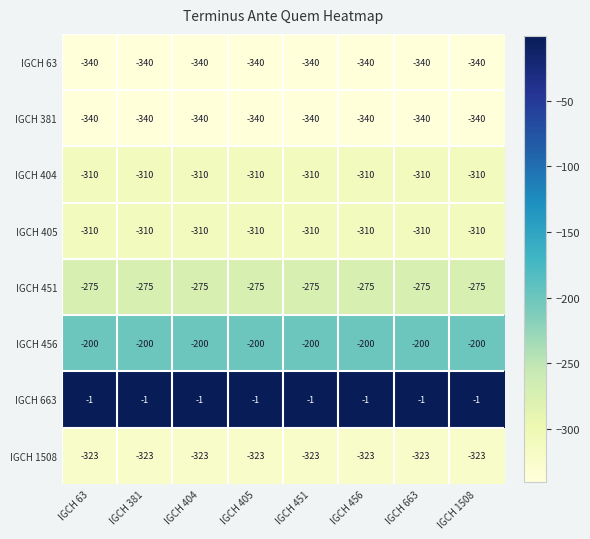

True or false: IGCH 405 has a value of -66 at IGCH 663.

False